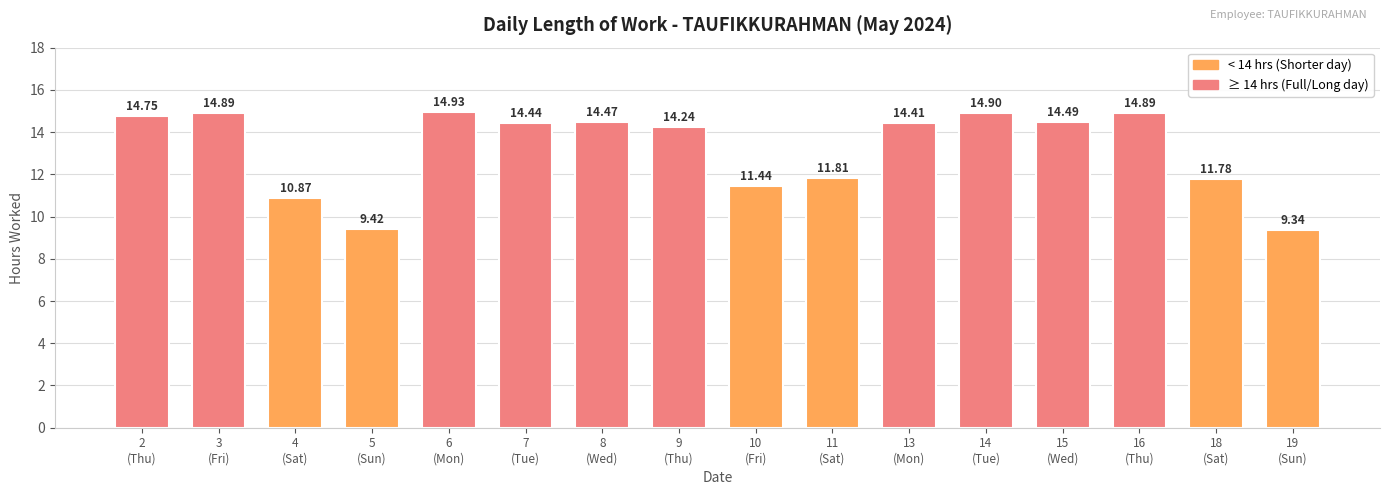

What value does the data have at 9
(Thu)?

14.2